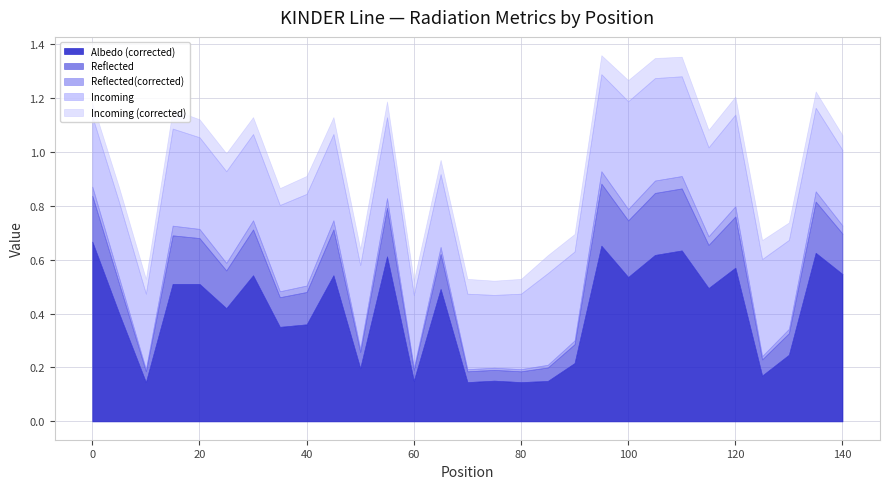

At which category does Reflected(corrected) reach its first local peak?

15